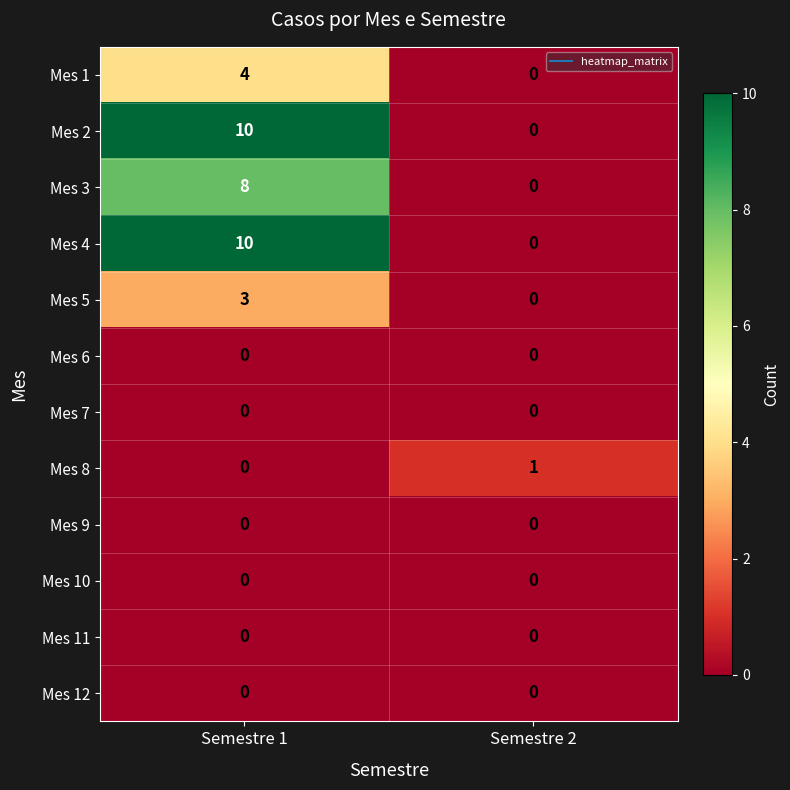

Is it true that Mes 4 equals -5 at Semestre 2?

False